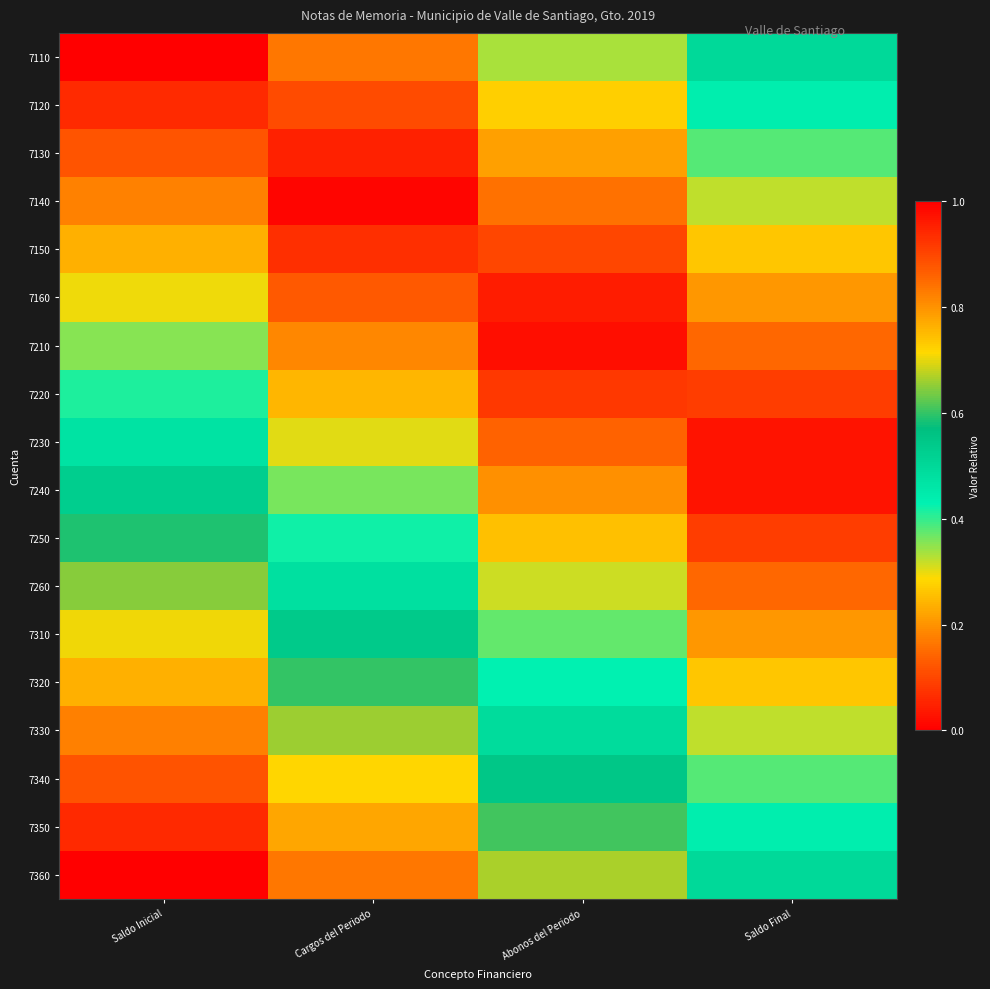

Between Cargos del Periodo and Abonos del Periodo, which is larger?

Abonos del Periodo